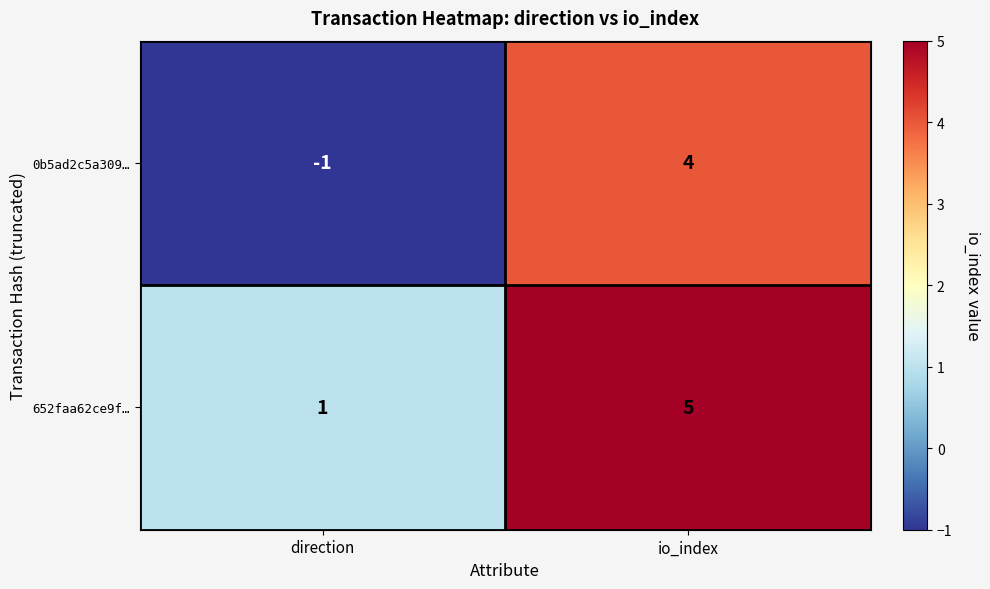

What is the difference between the maximum and minimum values in the 0b5ad2c5a309… series?

5